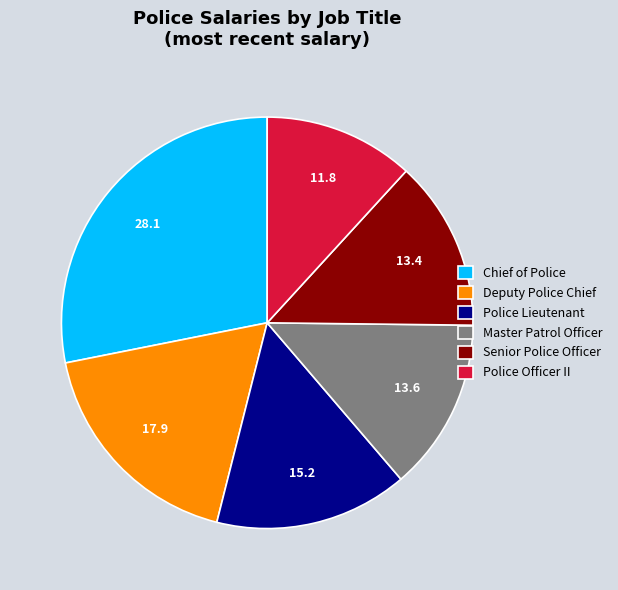

What is the smallest slice in the pie chart?

Police Officer II